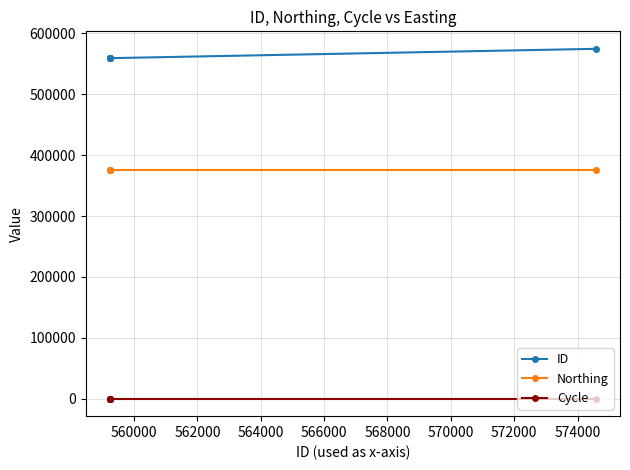

What is the difference between the maximum and minimum values in the ID series?

15328